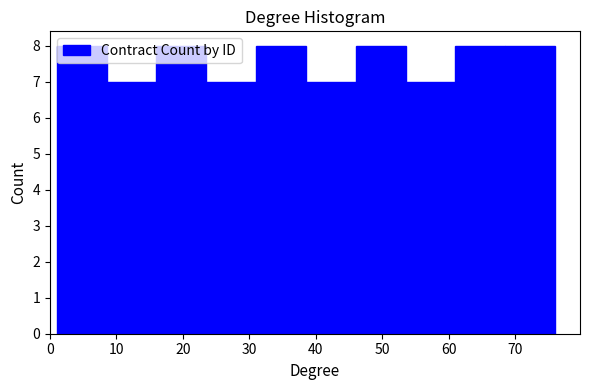

How tall is the bar that spans 23.5 to 31.0 on the x-axis? Neither the bar edges nor the heights are printed on the chart, so give them approximately, as read against the axes.

7